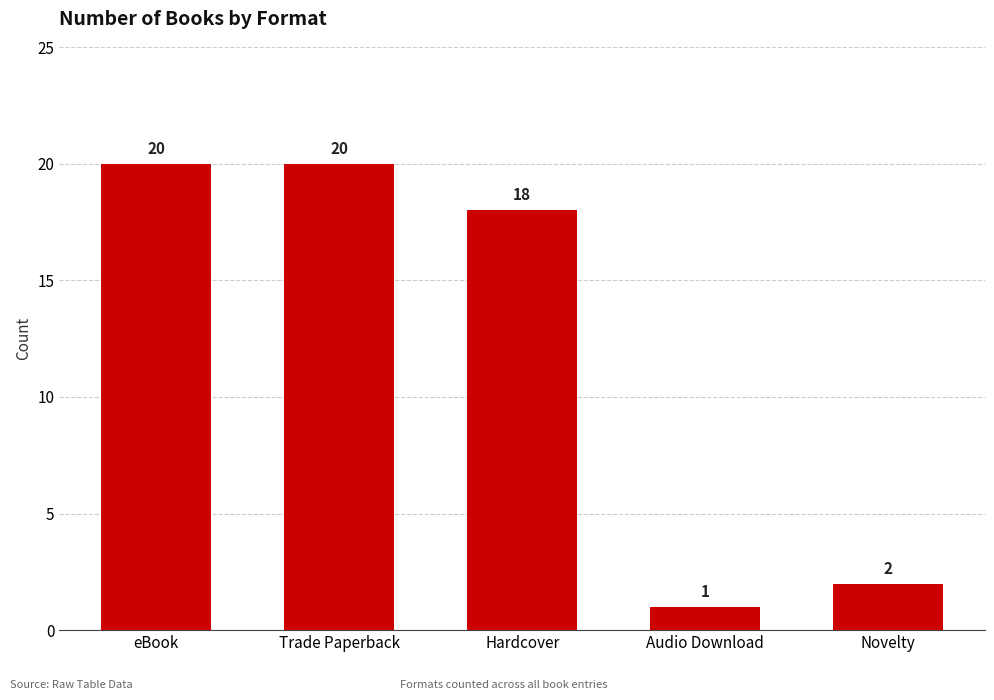

What is the value of the 3rd bar from the left?

18